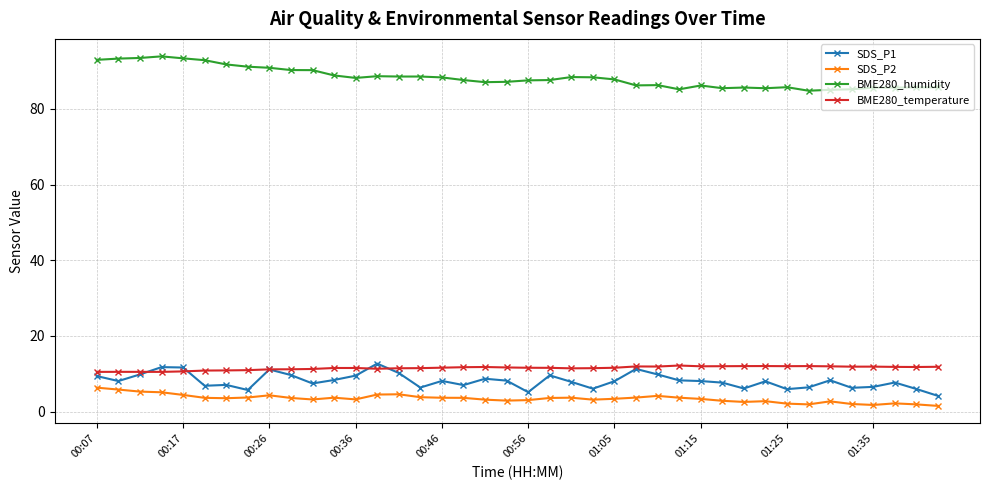

At how many categories does at least one series exceed 41?

40